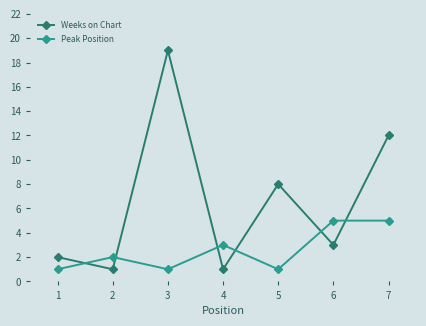

What is the greatest value displayed?

19